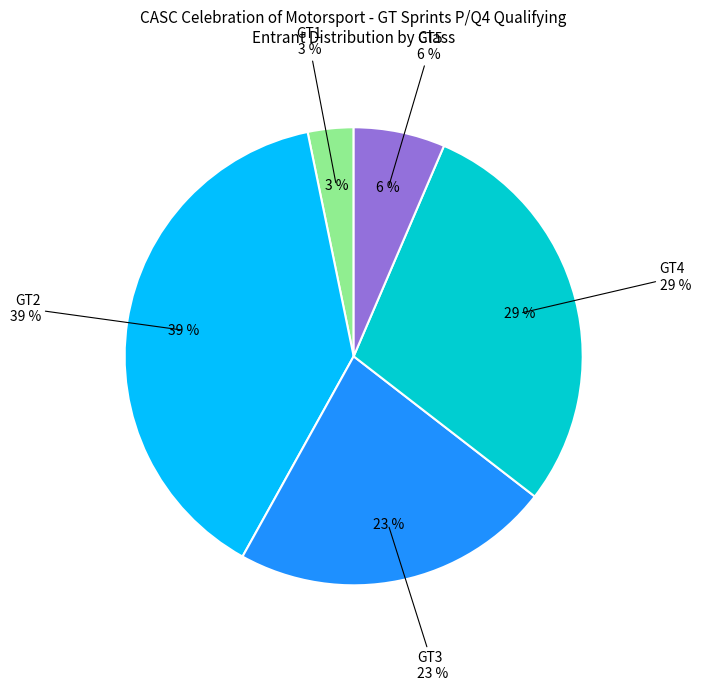

Approximately how many times larger is the value at GT2 compared to GT1?

12.0